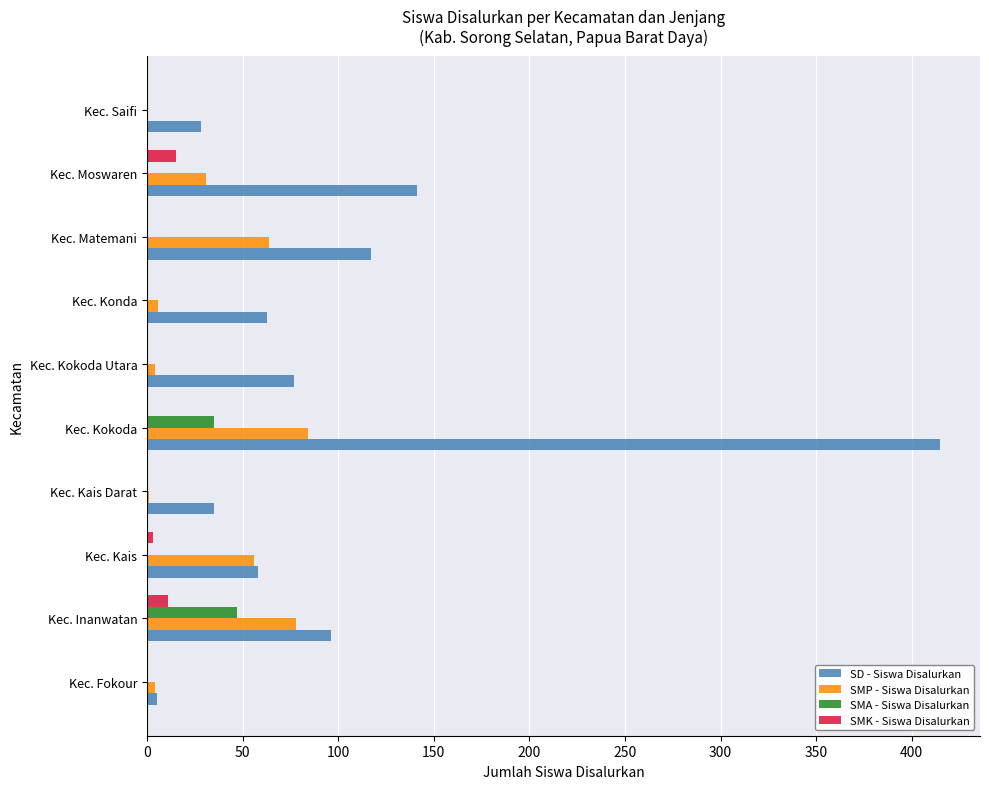

Which category has the highest value across all series?

Kec. Kokoda